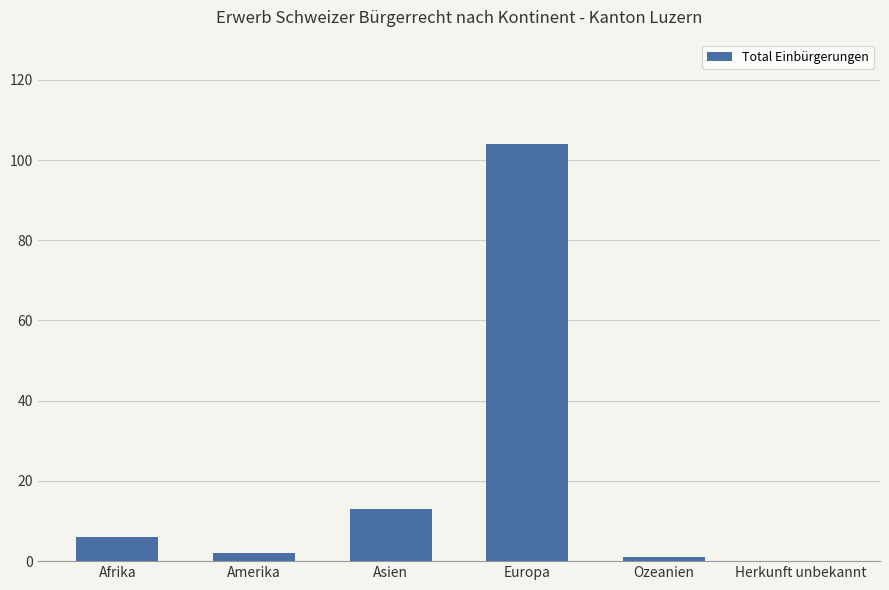

Where is the data nearest to the value 52?

Asien